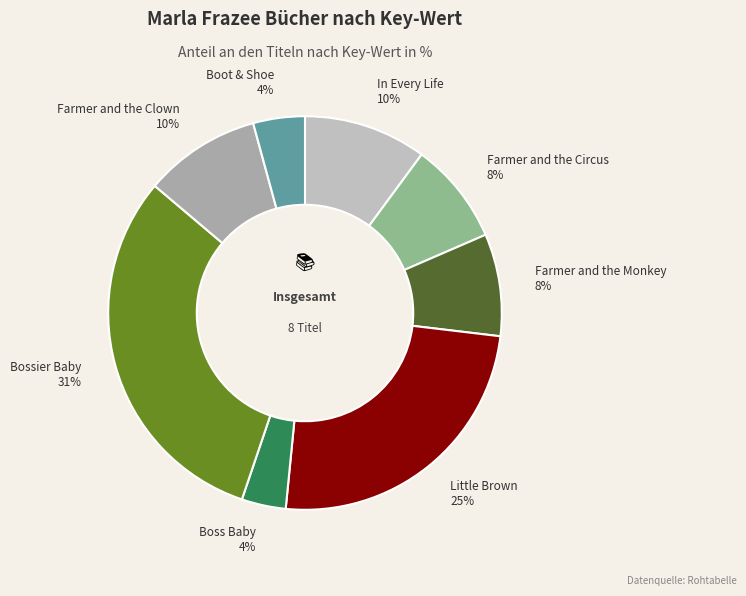

Which slice is the smallest?

Boss Baby